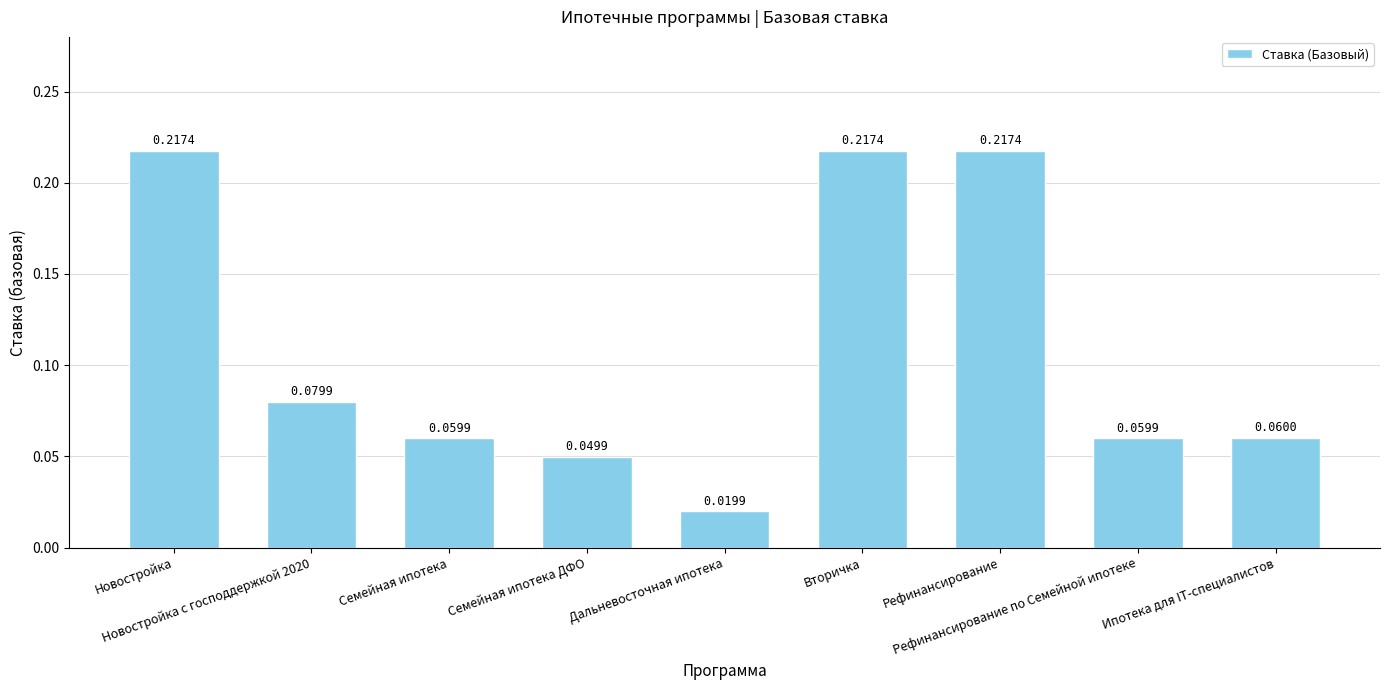

Count the number of categories in the chart.

9